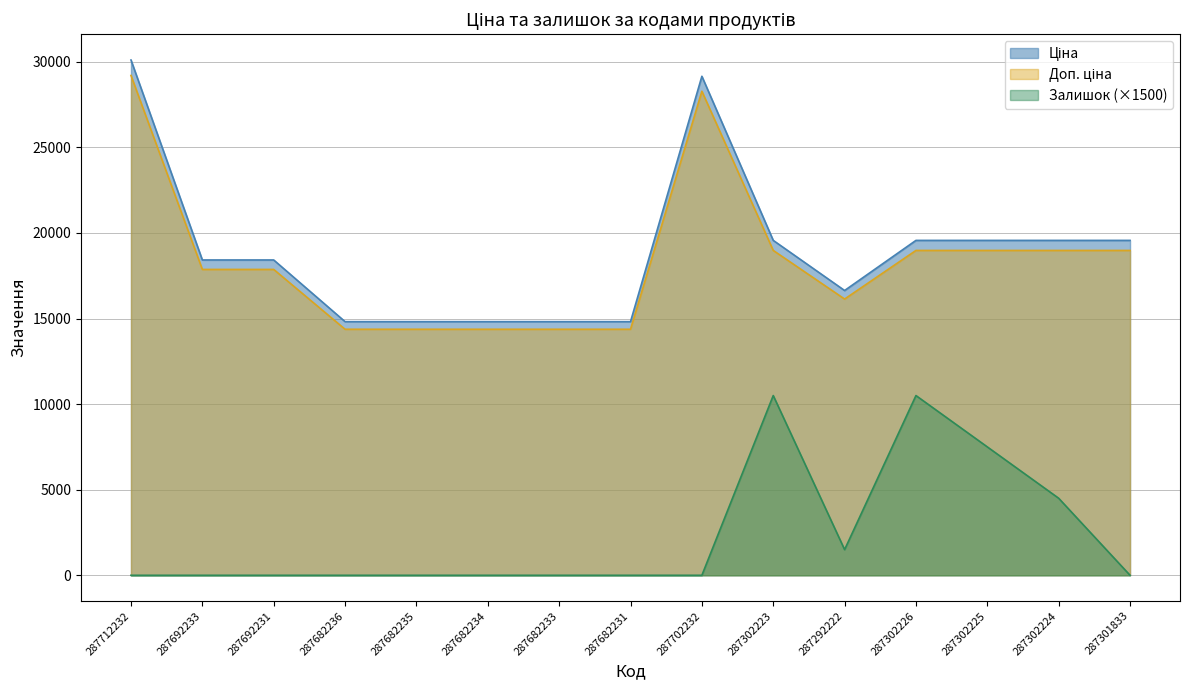

Reading right to left, what are all the values shown in this chart?

Ціна: 287301833=19564.9	287302224=19564.9	287302225=19564.9	287302226=19564.9	287292222=16636.8	287302223=19564.9	287702232=29152.3	287682231=14817.6	287682233=14817.6	287682234=14817.6	287682235=14817.6	287682236=14817.6	287692231=18420.9	287692233=18420.9	287712232=30102.8
Доп. ціна: 287301833=18977.9	287302224=18977.9	287302225=18977.9	287302226=18977.9	287292222=16137.7	287302223=18977.9	287702232=28277.7	287682231=14373.1	287682233=14373.1	287682234=14373.1	287682235=14373.1	287682236=14373.1	287692231=17868.2	287692233=17868.2	287712232=29199.7
Залишок: 287301833=0.0	287302224=4500.0	287302225=7500.0	287302226=10500.0	287292222=1500.0	287302223=10500.0	287702232=0.0	287682231=0.0	287682233=0.0	287682234=0.0	287682235=0.0	287682236=0.0	287692231=0.0	287692233=0.0	287712232=0.0